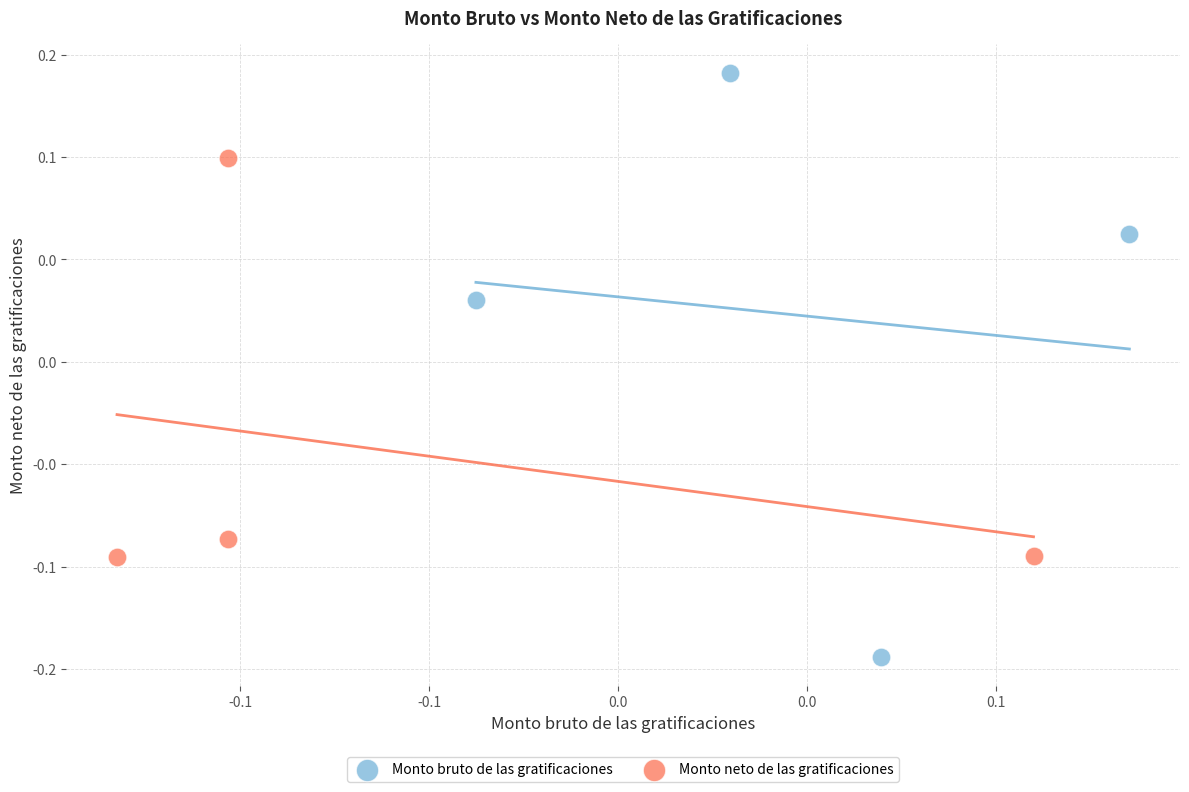

What are all the series names shown in the legend?

Monto bruto de las gratificaciones, Monto neto de las gratificaciones